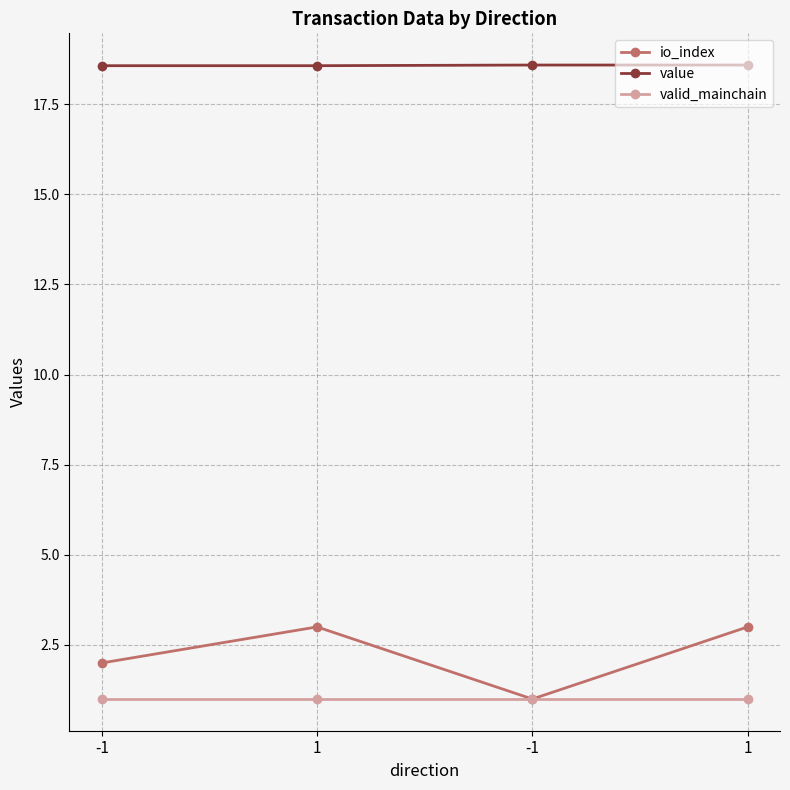

True or false: value and valid_mainchain intersect in this chart.

False